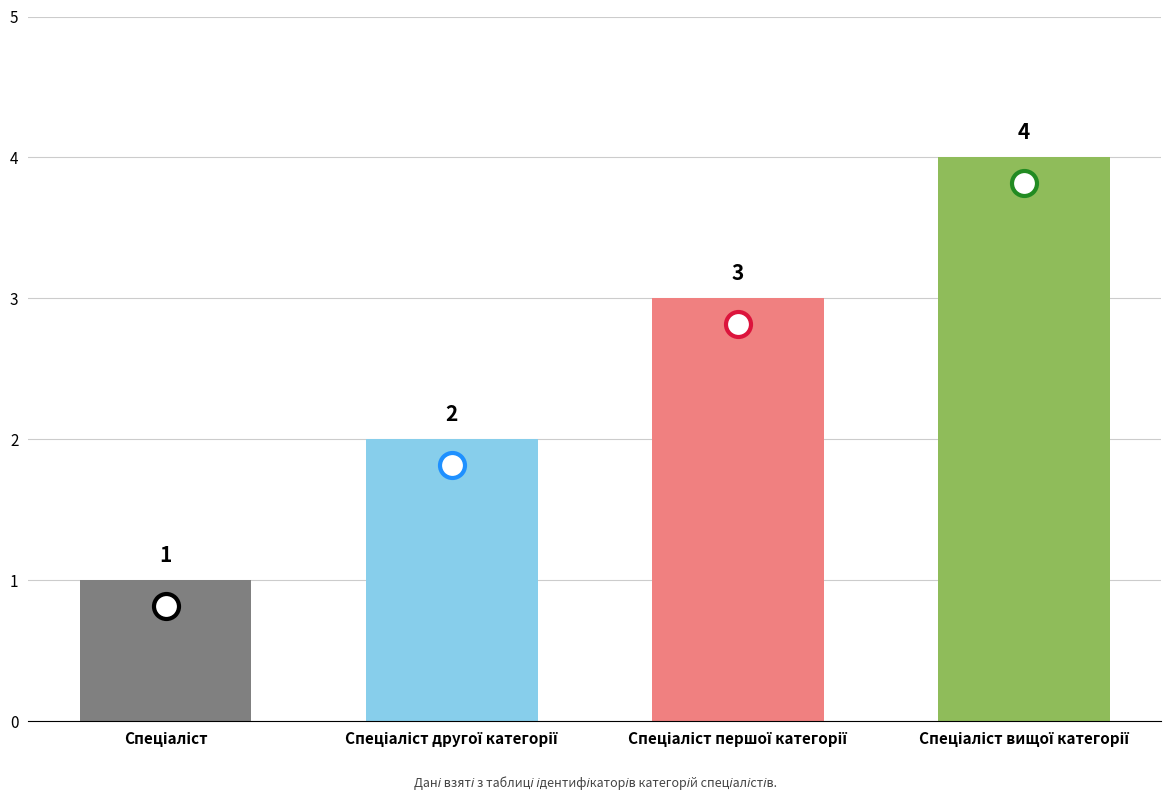

What is the greatest value displayed?

4